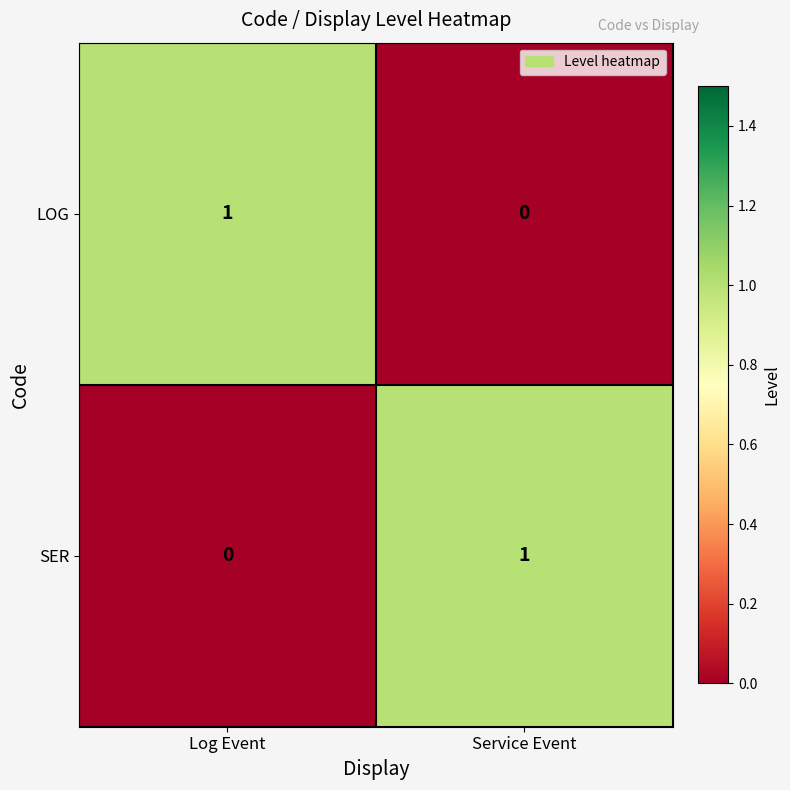

How many values in LOG are above zero?

1